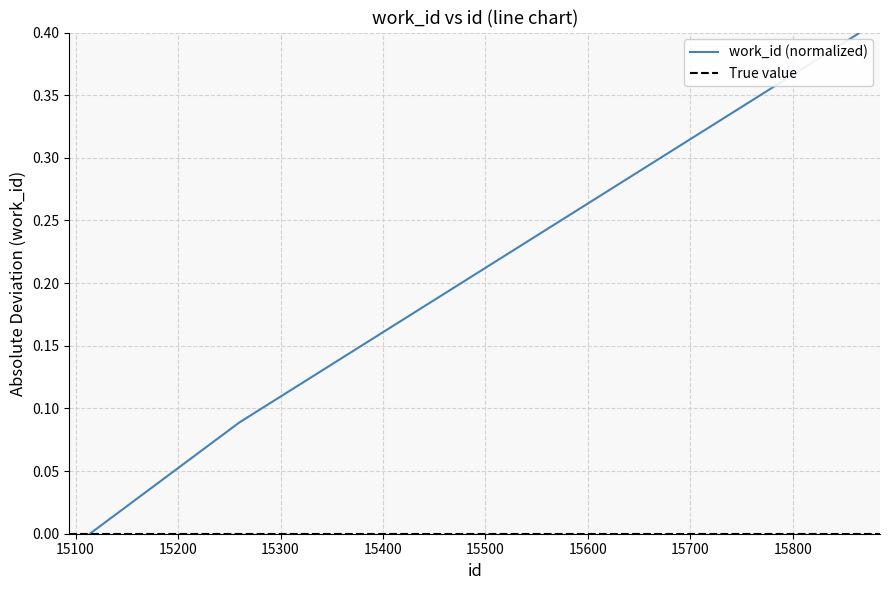

Which has a higher value, 15865 or 15114?

15865